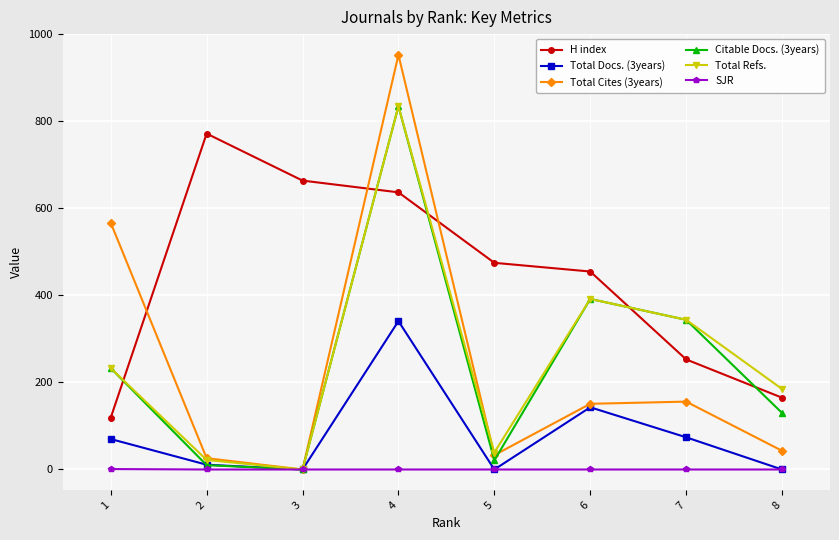

True or false: H index has a value of 264 at 6.

False